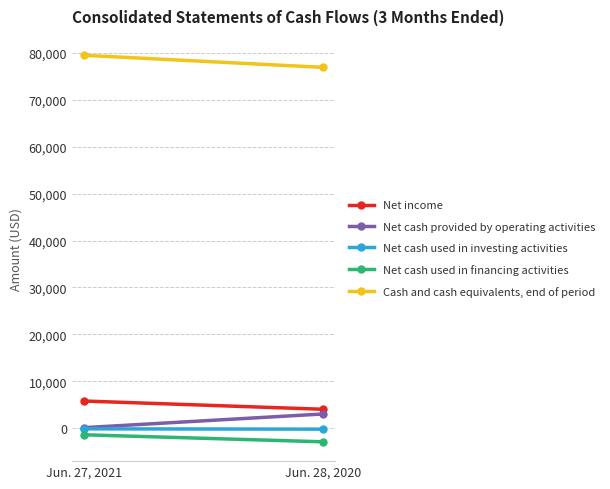

At which category is the sum across all series the highest?

Jun. 27, 2021